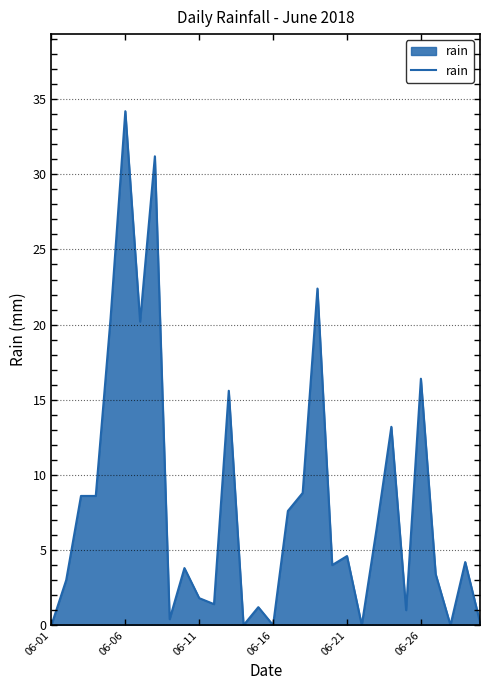

What is the maximum value shown in the chart?

34.2